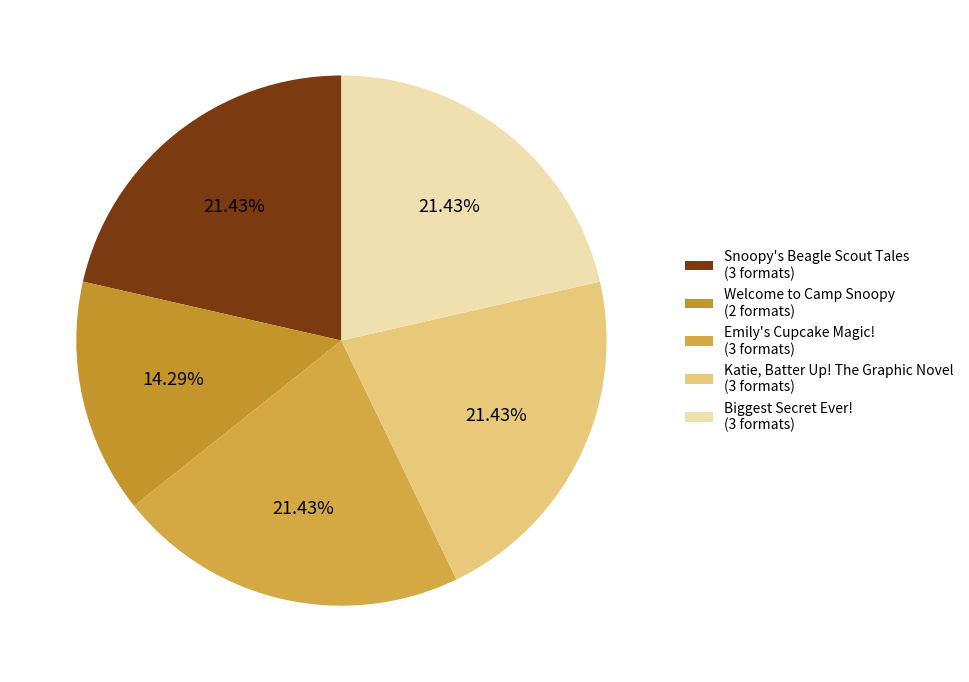

The Katie, Batter Up! The Graphic Novel slice represents 16% of the pie. True or false?

False